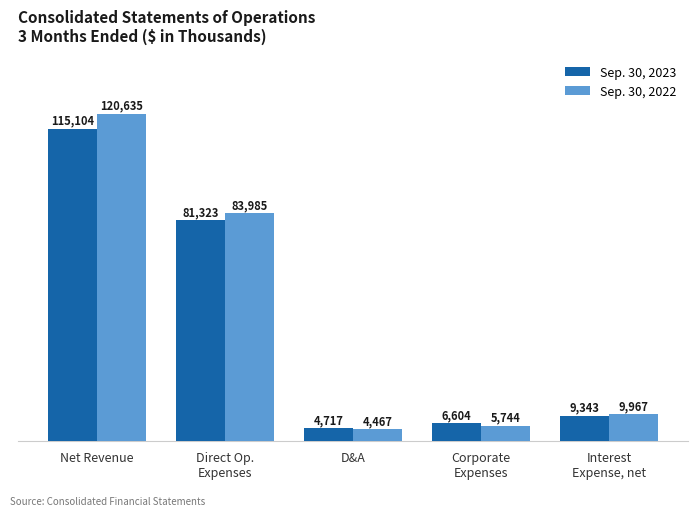

Which series has the largest range (max minus min)?

Sep. 30, 2022